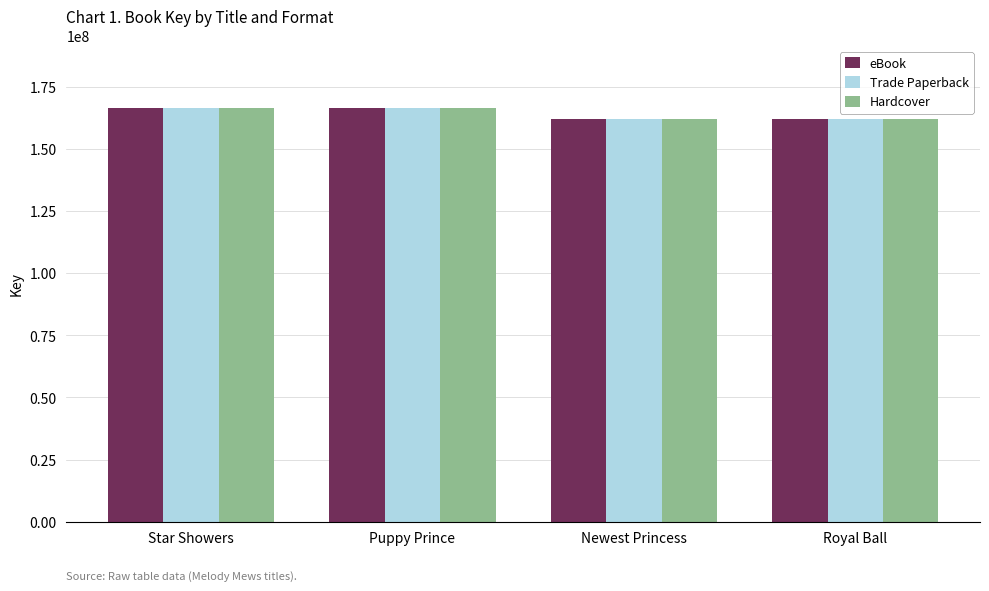

The Hardcover series shows 166510460 at Star Showers. True or false?

True